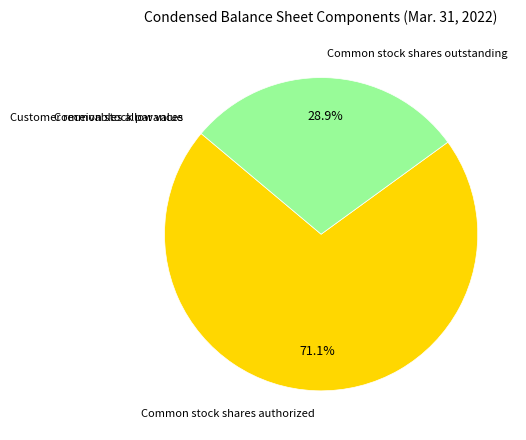

Which category accounts for the majority?

Common stock shares authorized